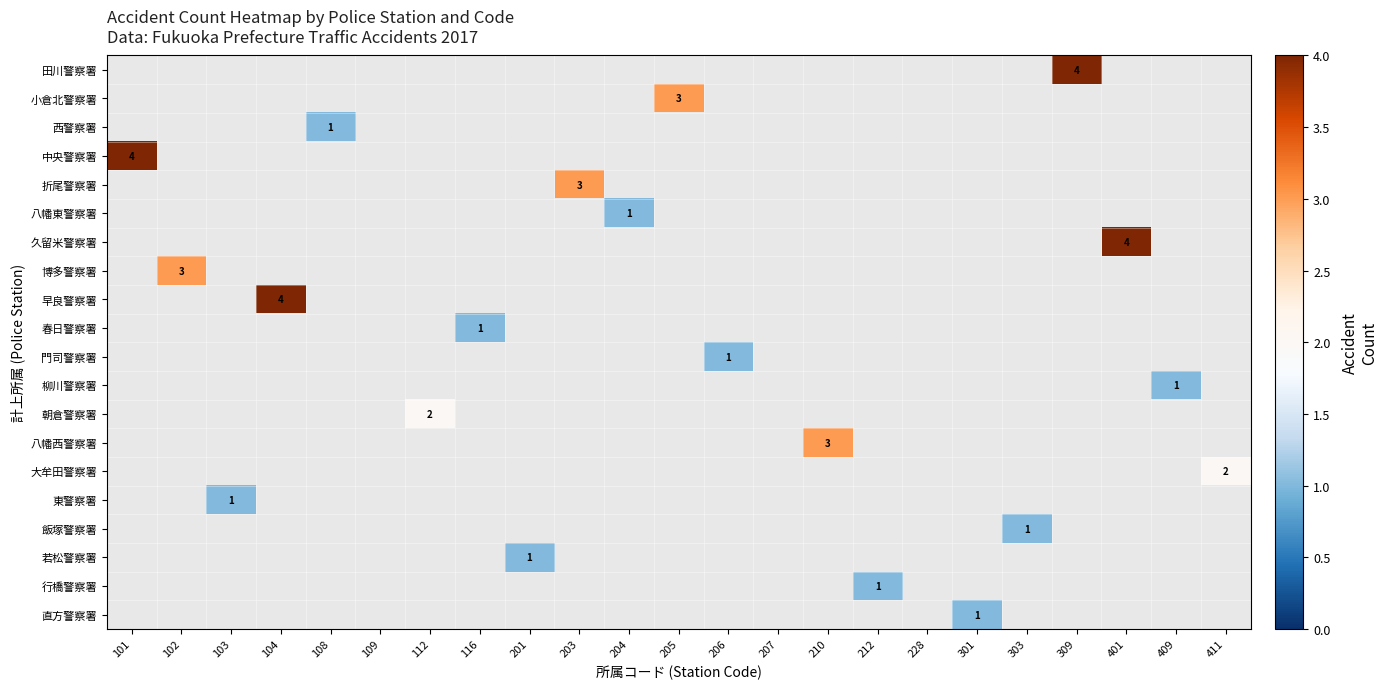

The 飯塚警察署 series shows 1.0 at 303. True or false?

True